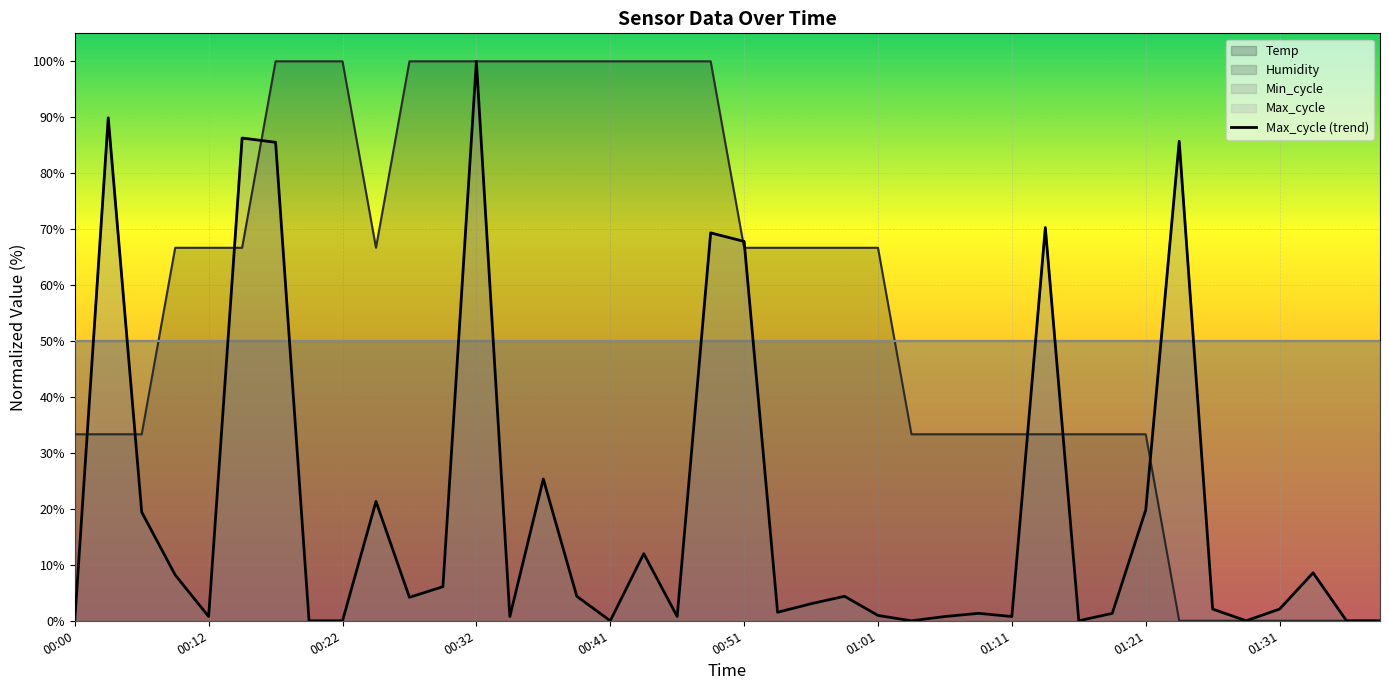

What is the label of the 31st point from the right?

01:31